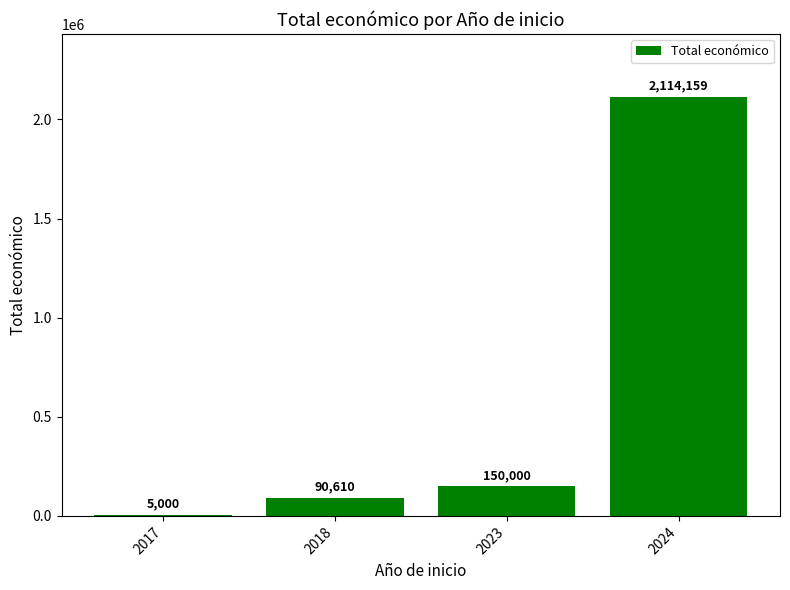

How many categories are shown in the chart?

4